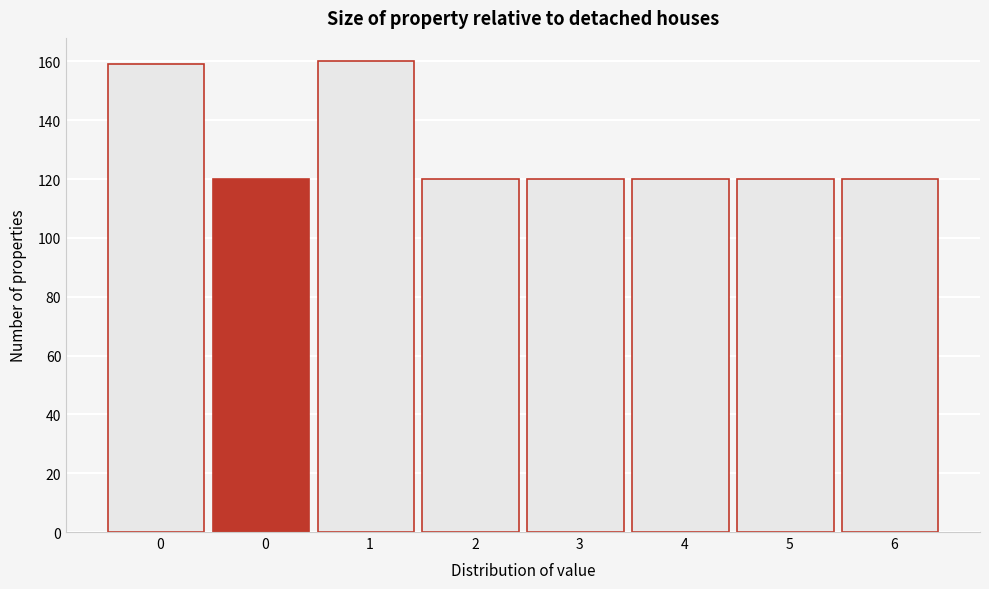

How many bars are there in total?

8